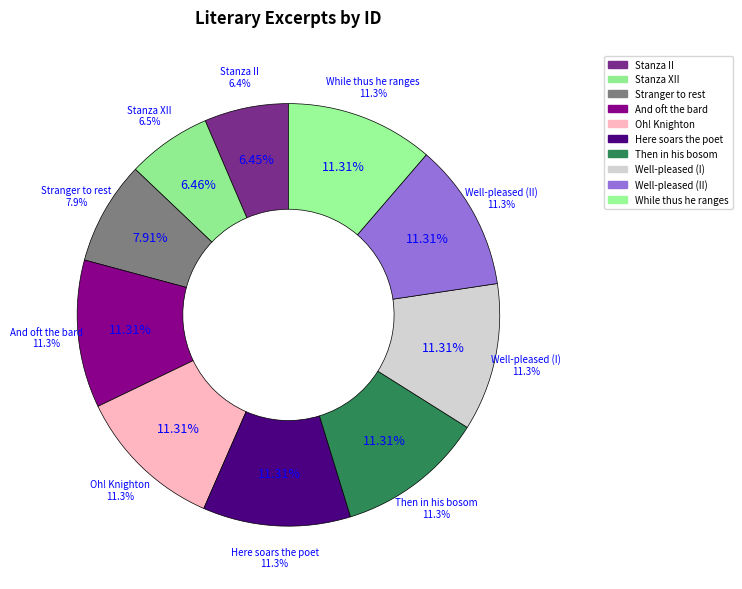

Which category has the smallest portion of the pie?

Stanza II